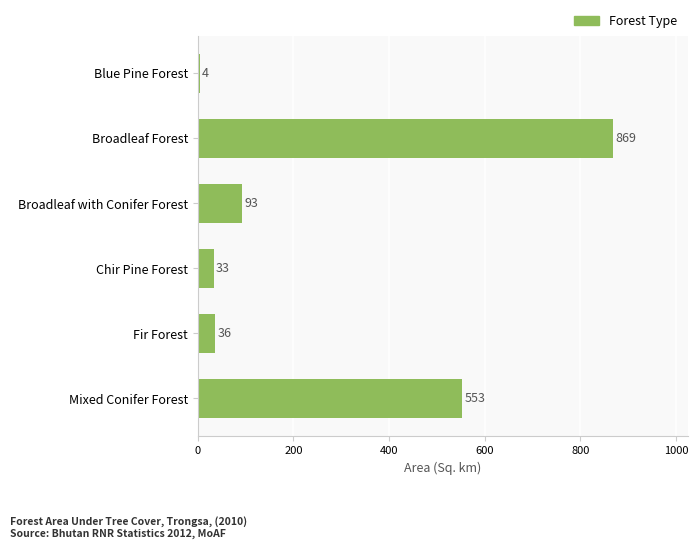

What is the sum of all values?

1588